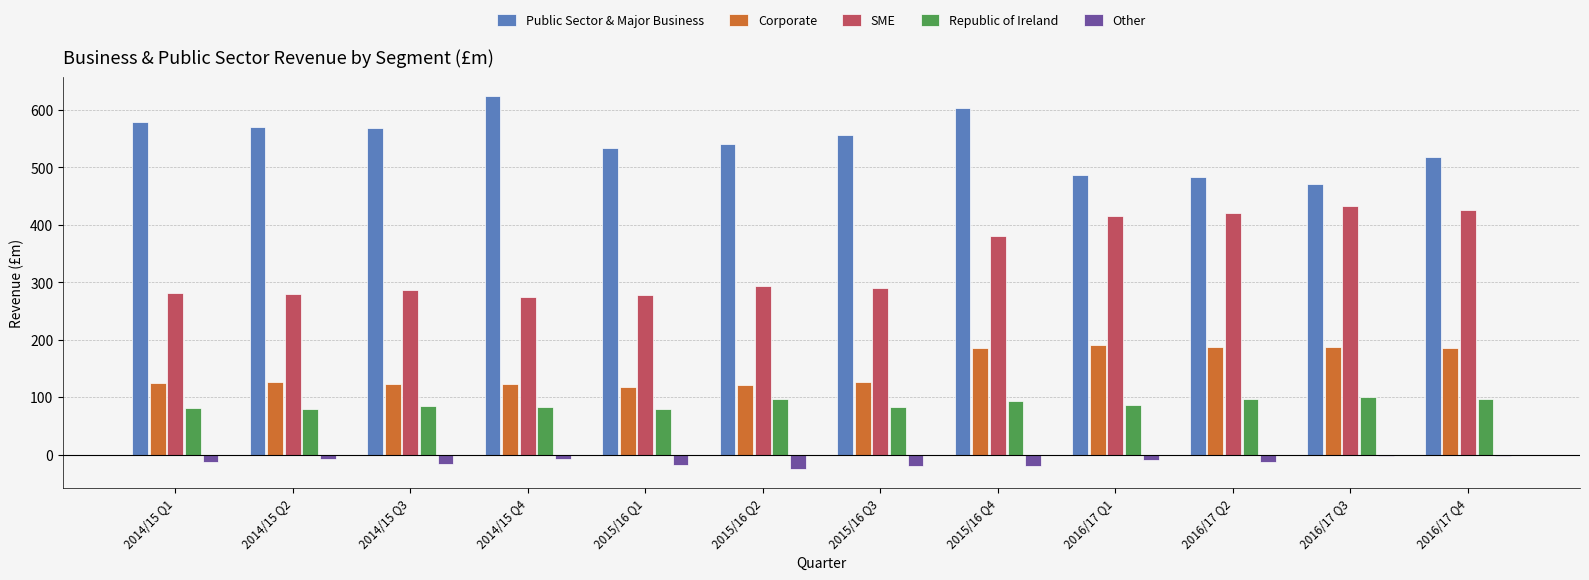

Which label corresponds to the largest value in the chart?

2014/15 Q4